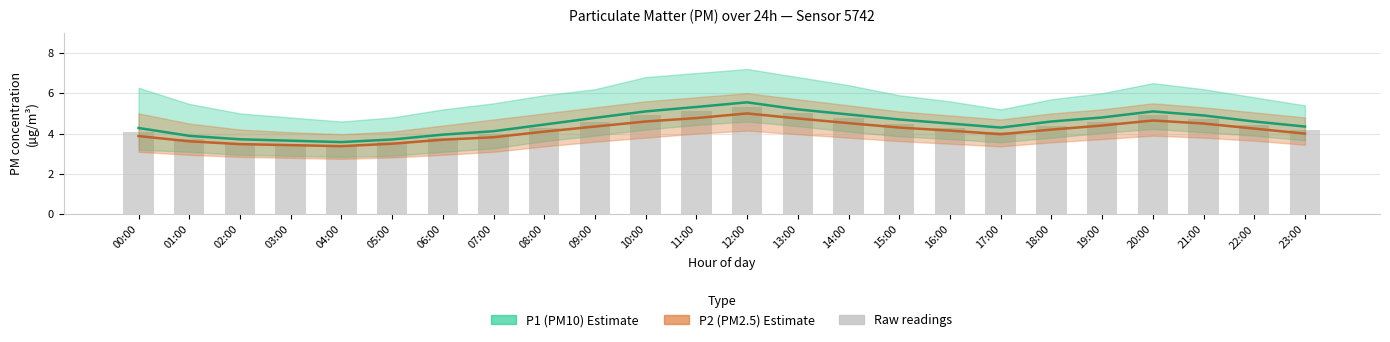

List the series in order of their peak value, lowest first.

P2 (PM2.5), Raw readings, P1 (PM10)